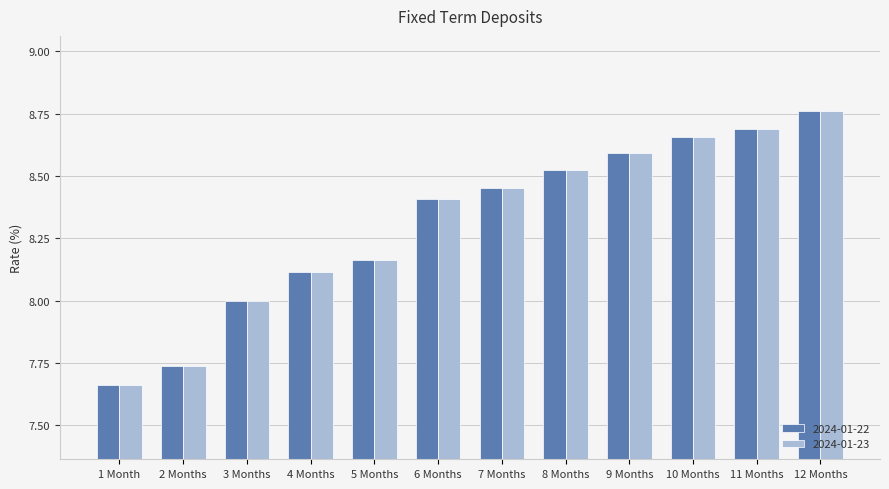

What is the average value of the 2024-01-22 series?

8.3